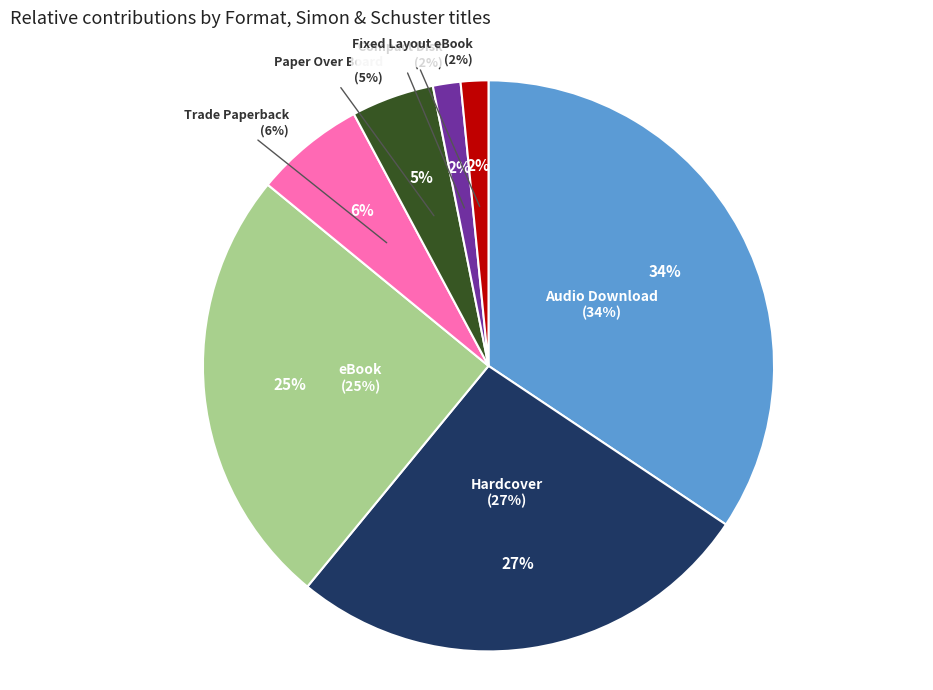

Count the number of slices in the pie.

7